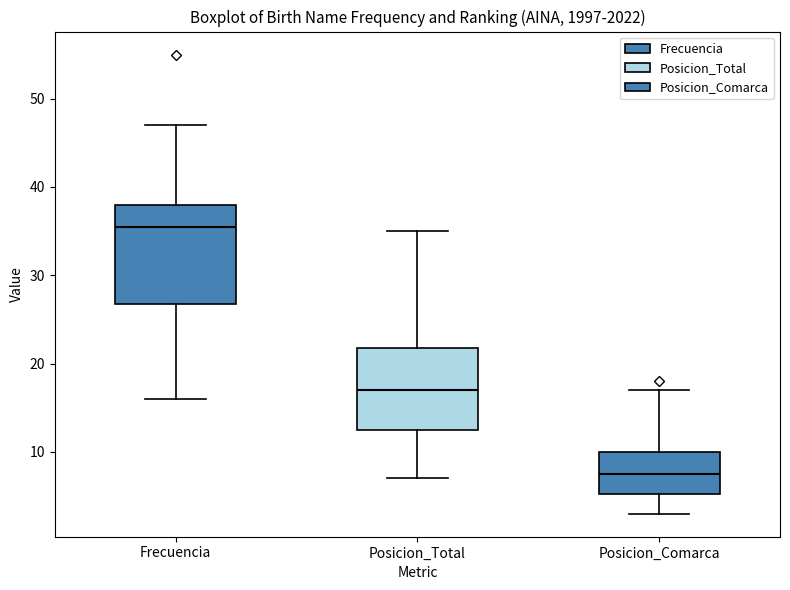

Reading left to right, read every box against the y-axis: the position of its median line, the range the box covers, and the ends of its whiskers. The values are not printed on the chart, so give them approximately, as read against the axis.

Frecuencia: median 36, box 27 to 38, whiskers 16 to 47
Posicion_Total: median 17, box 13 to 22, whiskers 7 to 35
Posicion_Comarca: median 8, box 5 to 10, whiskers 3 to 17